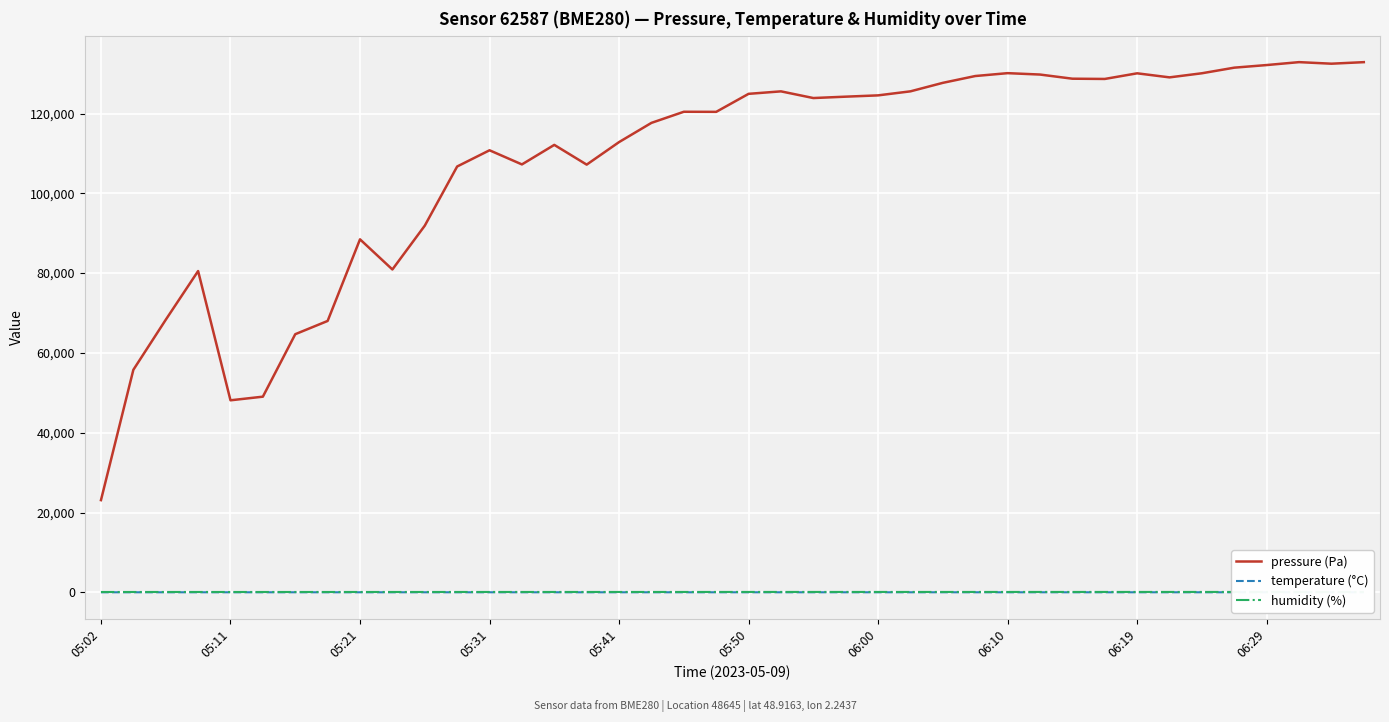

The value of pressure (Pa) at 39 is 132869.5. True or false?

True